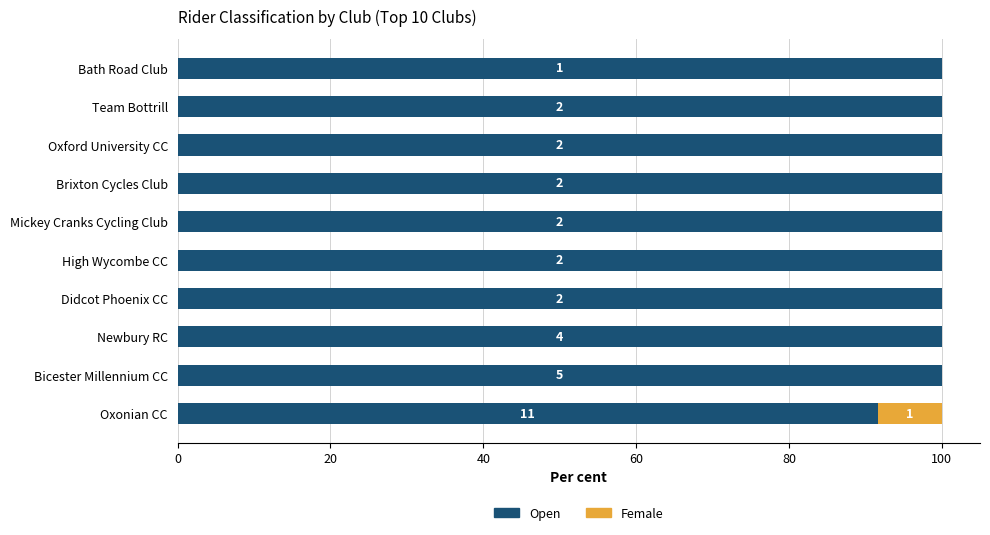

What are all the series names shown in the legend?

Open, Female